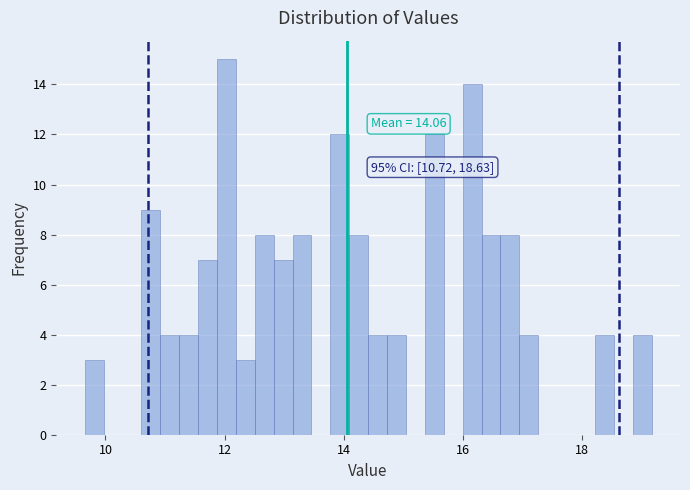

Around what value on the x-axis is the tallest bar? Give the approximate position of its centre, as read against the axis.

12.0